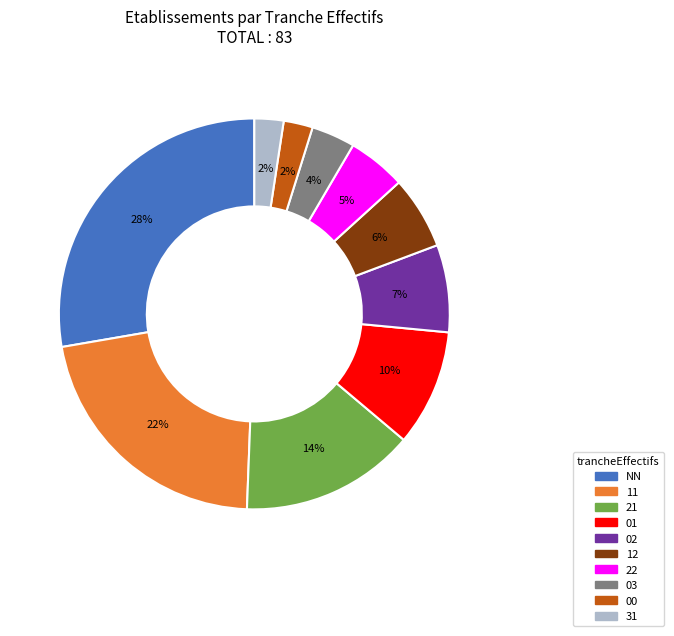

What percentage is the 02 slice, to the nearest percent?

7%